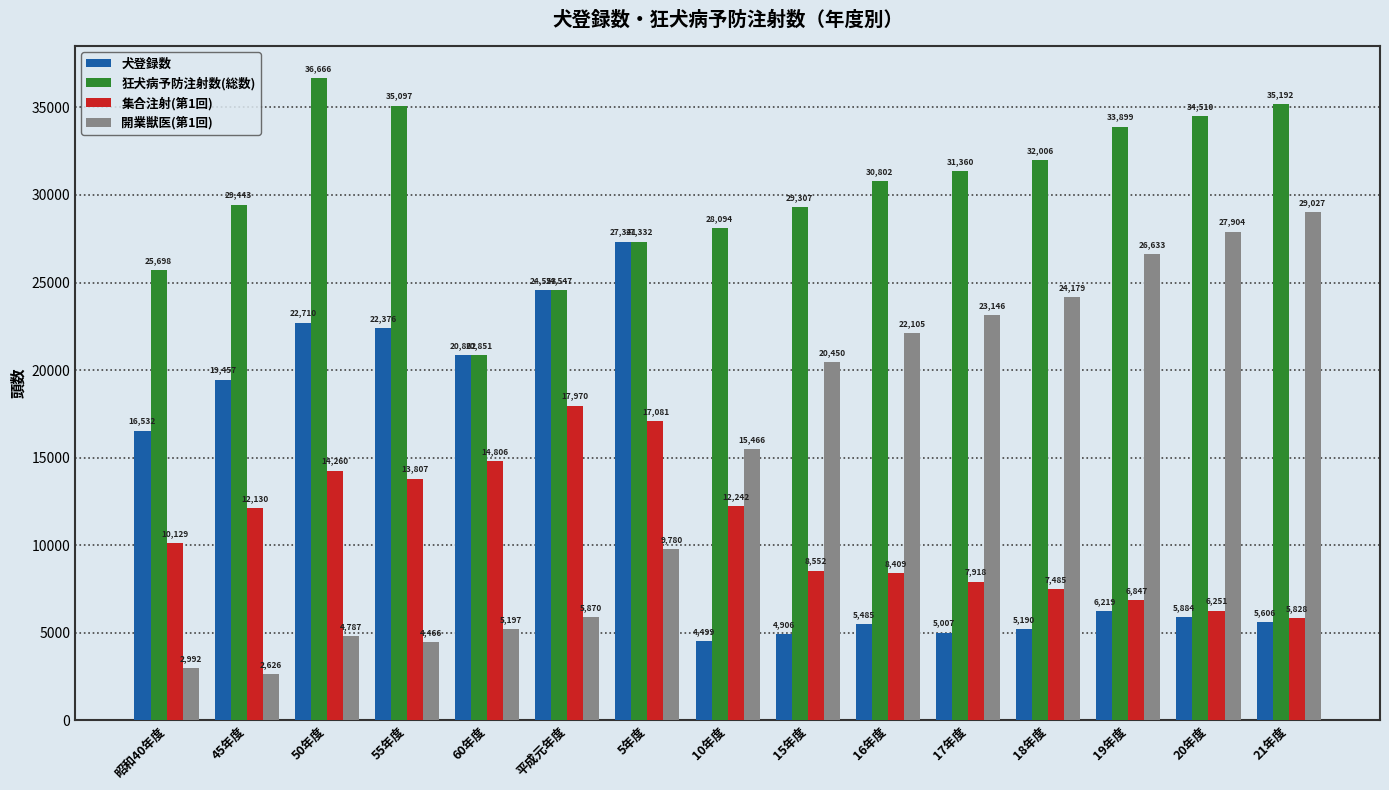

How many categories are shown in the chart?

15